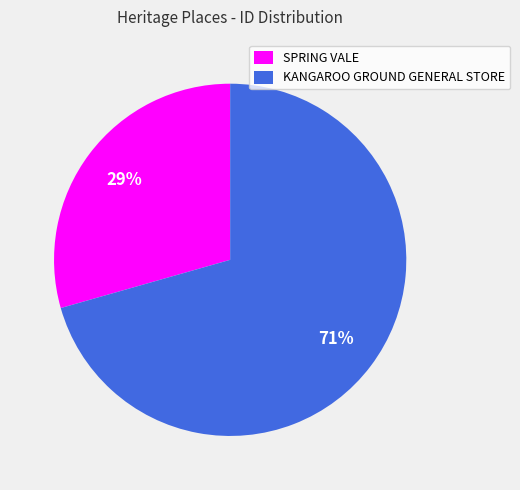

Is the sum of KANGAROO GROUND GENERAL STORE and SPRING VALE greater than half?

Yes